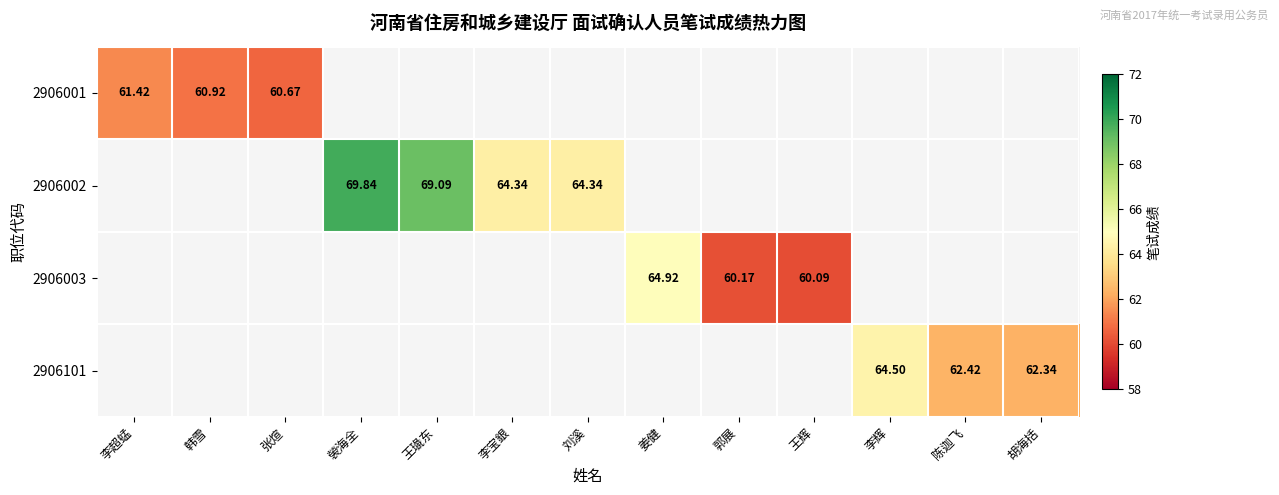

Between 姜健 and 李辉, which series saw the biggest shift?

2906003